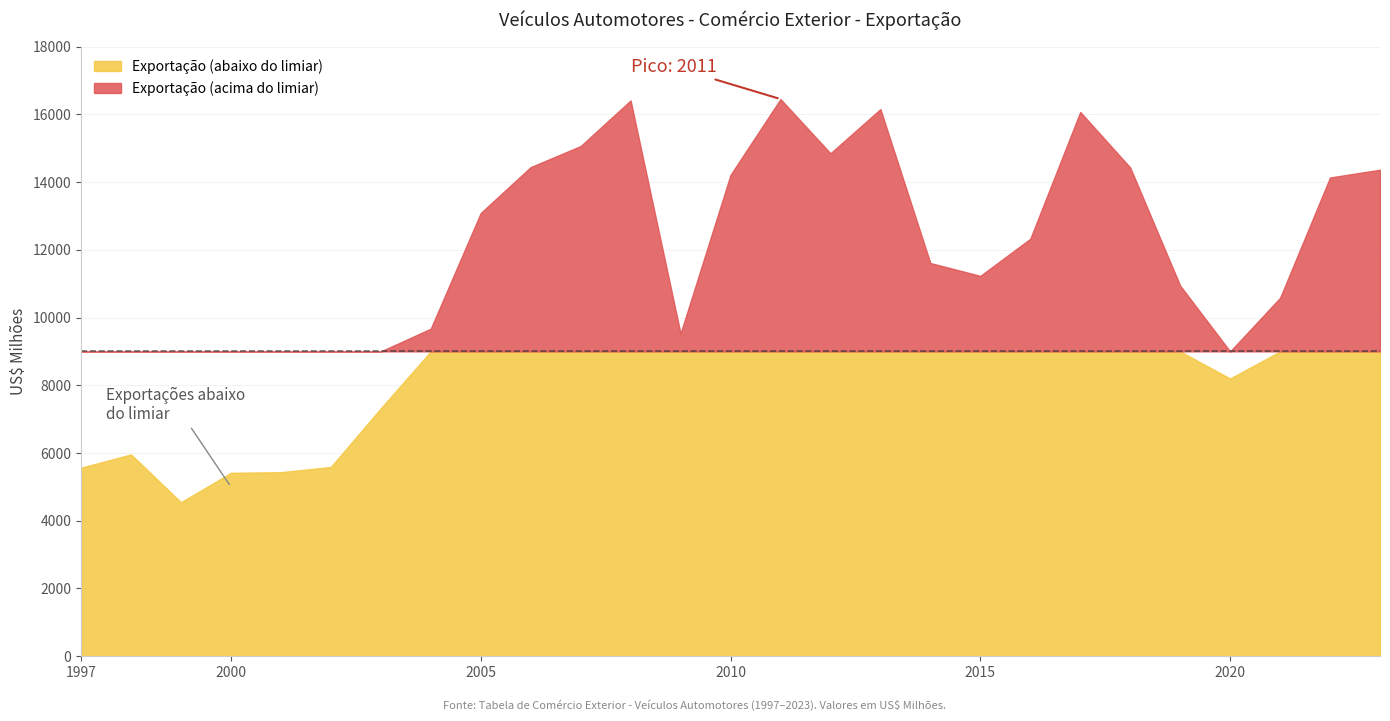

Between 2007 and 2009, which is larger?

2007